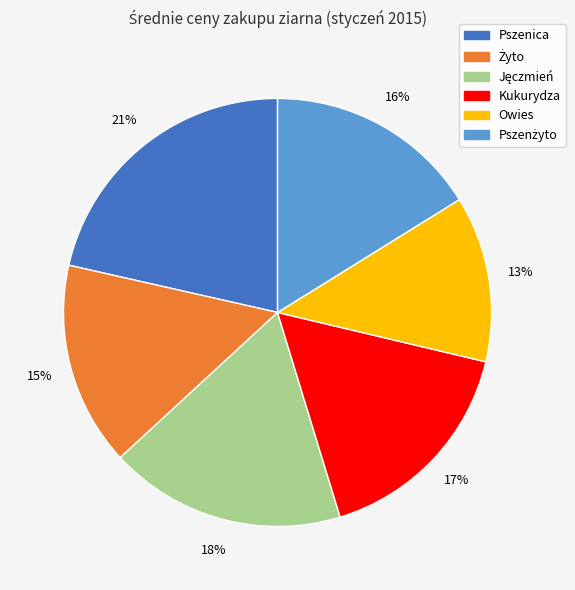

What percentage is the Kukurydza slice, to the nearest percent?

17%